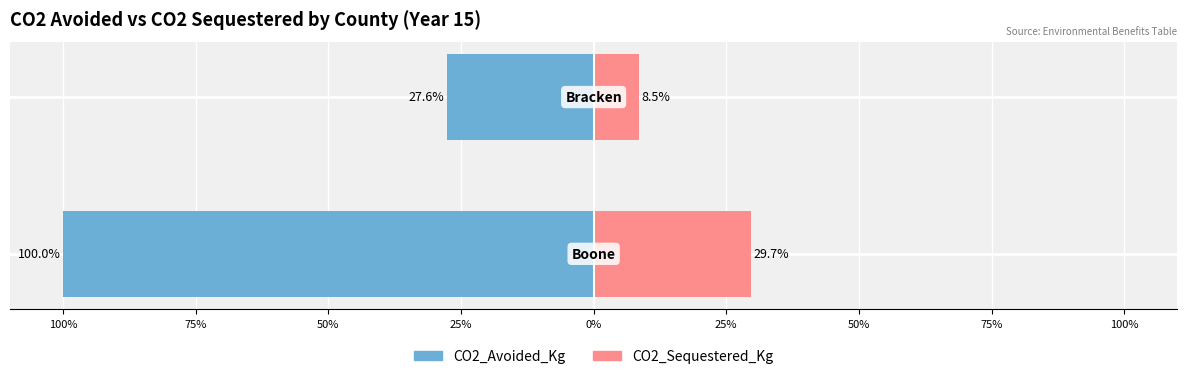

Which series changed the most between 100% and 75%?

CO2_Avoided_Kg